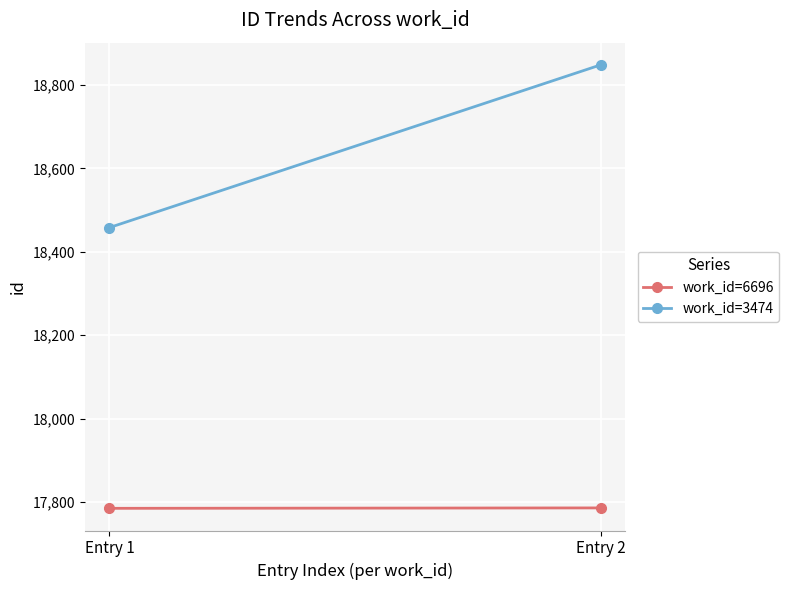

Which has a higher value, Entry 2 or Entry 1?

Entry 2